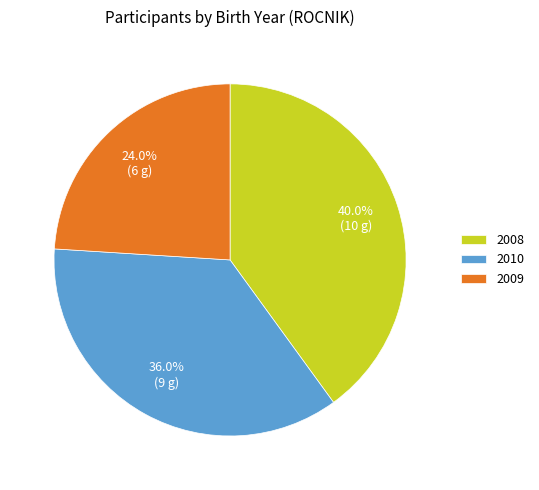

To the nearest percent, what is the difference between the 2010 and 2008 slice percentages?

4%